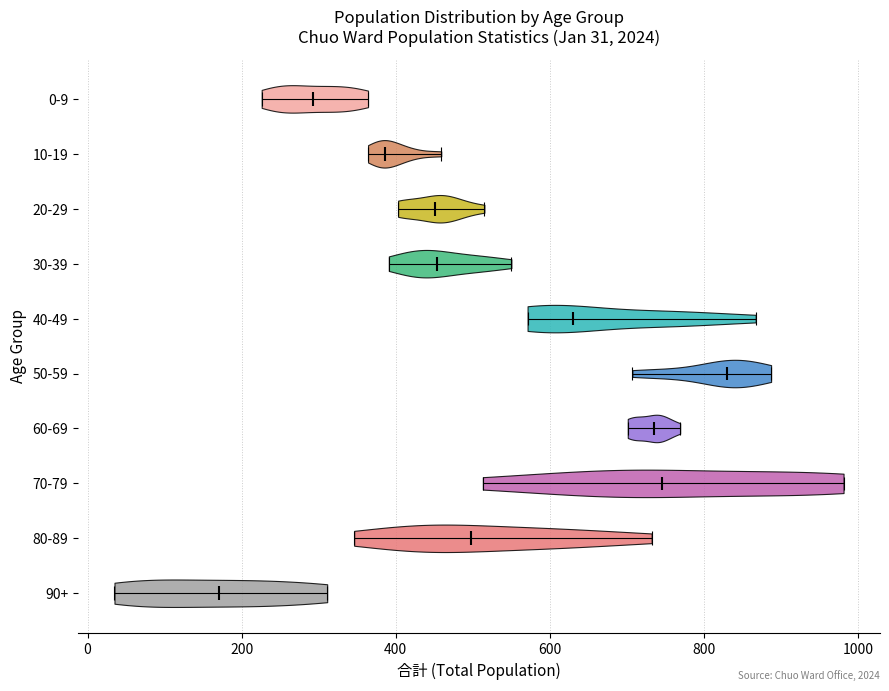

Which violin has the furthest to the left median line?

90+